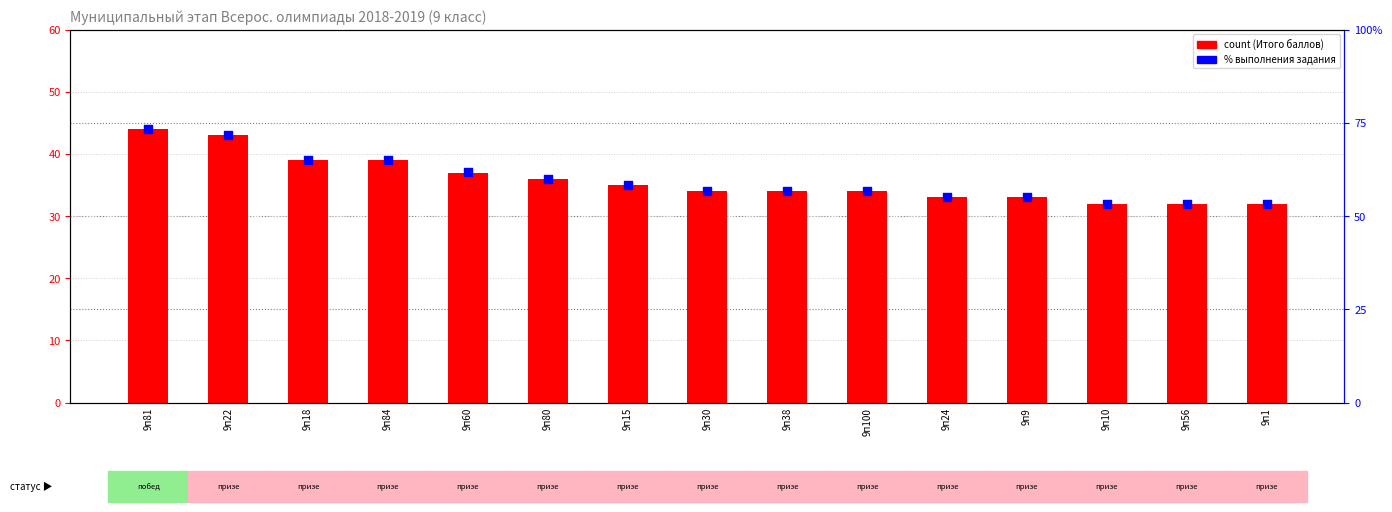

What is the total value across all series at 9п24?

88.0